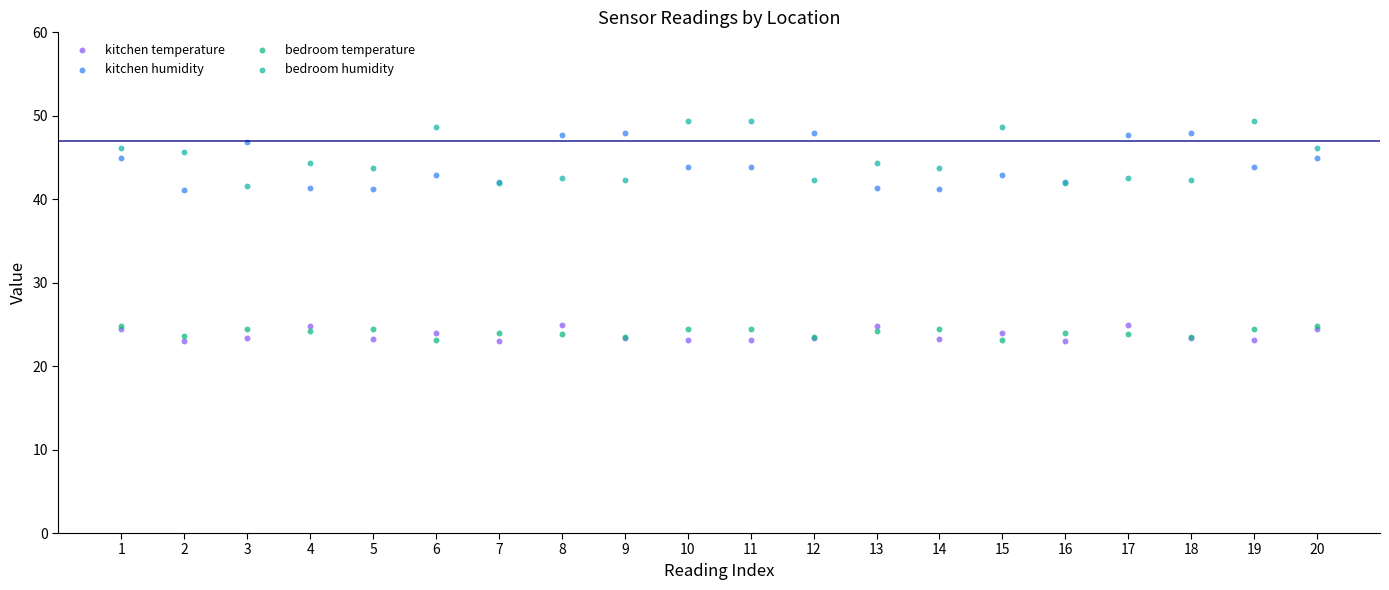

Which series has the largest Y range (max minus min)?

bedroom humidity